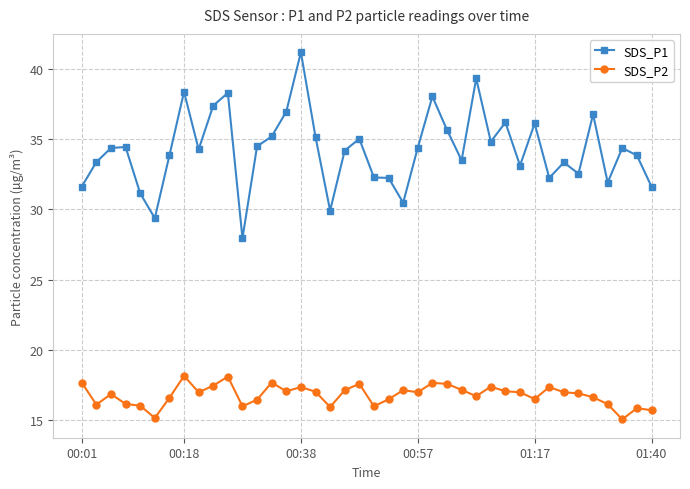

True or false: SDS_P1 and SDS_P2 intersect in this chart.

False